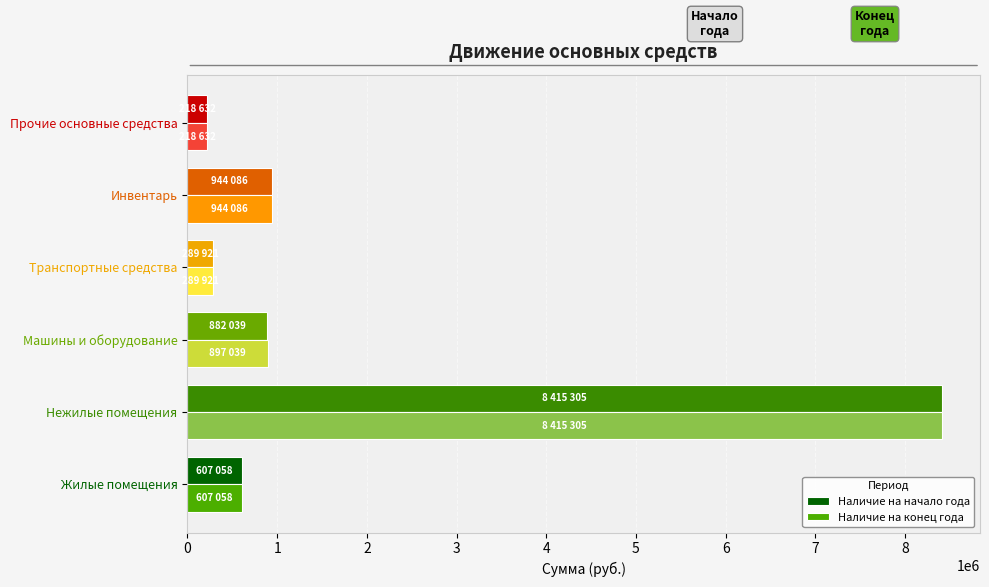

Which label corresponds to the largest value in the chart?

Нежилые помещения